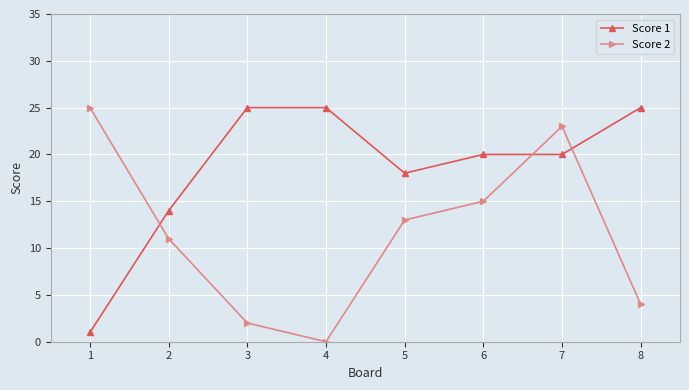

What is the approximate value of Score 1 at 4, to the nearest 5?

25